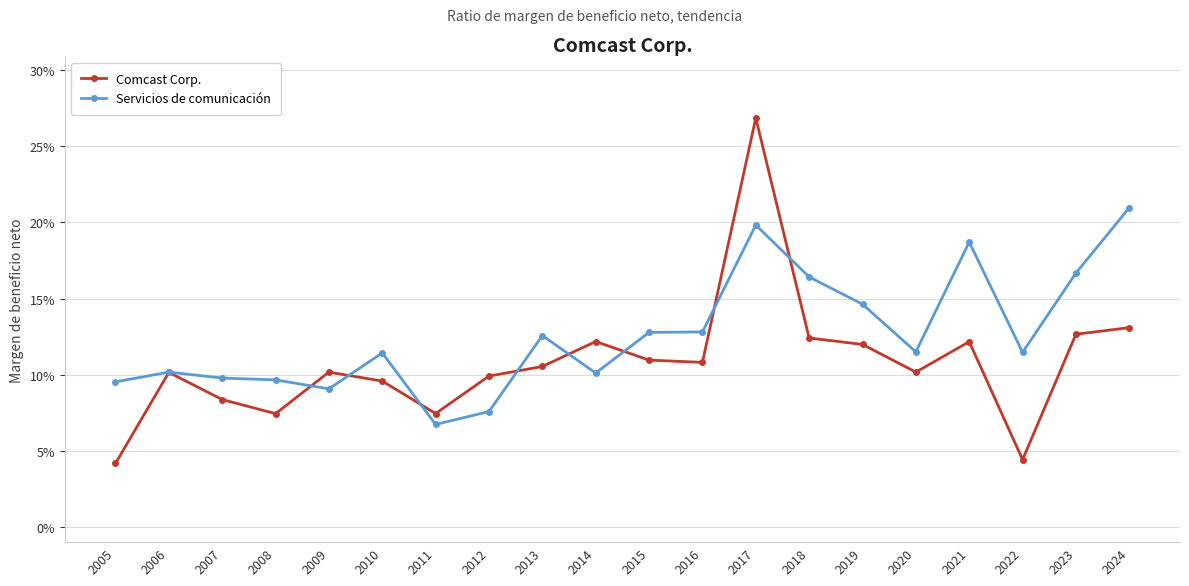

Rank the series by their average value, from lowest to highest.

Comcast Corp., Servicios de comunicación